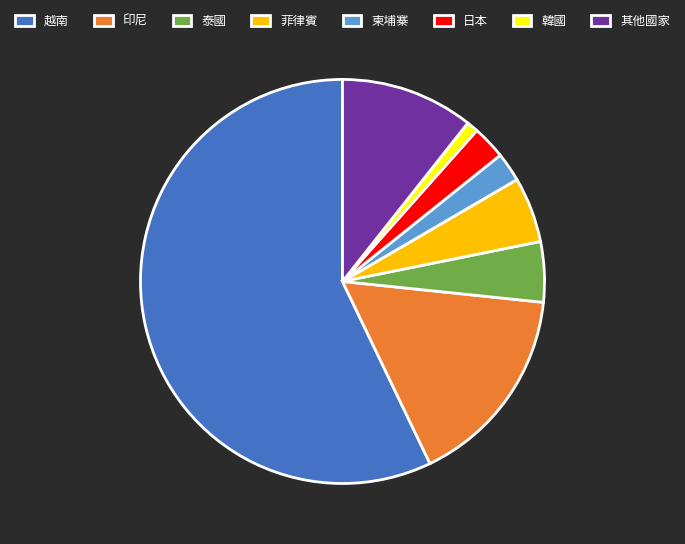

Which has a higher value, 越南 or 日本?

越南